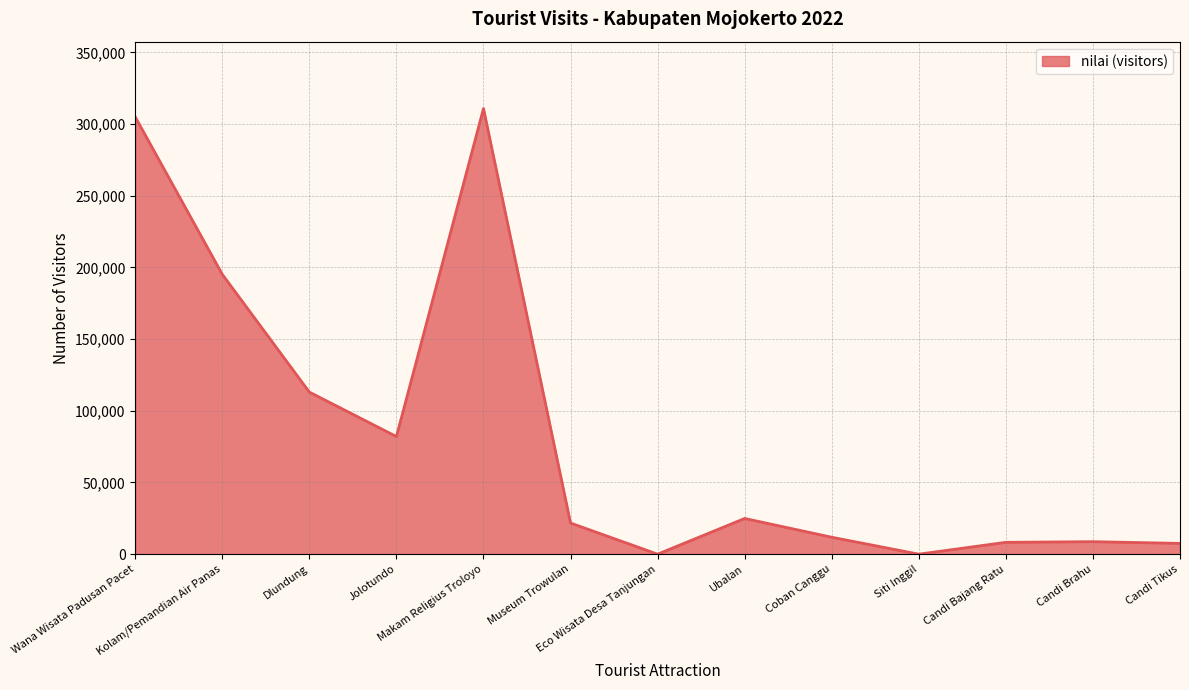

What is the change in value from Eco Wisata Desa Tanjungan to Candi Tikus?

+7517